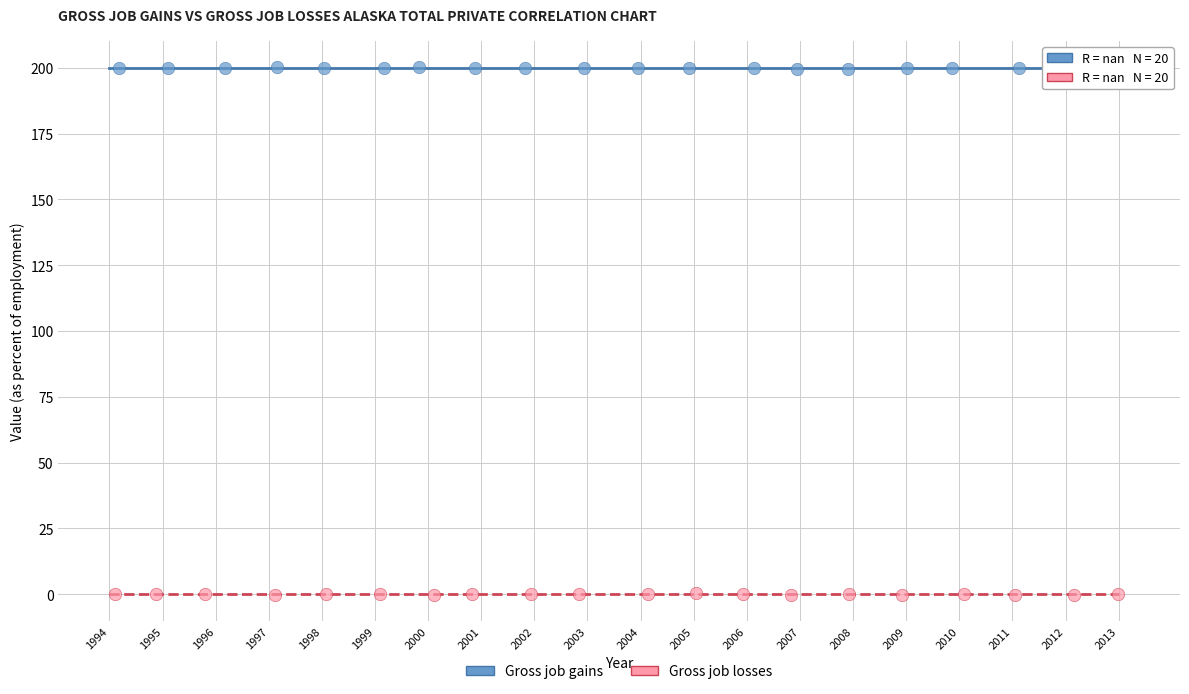

Which series contains the lowest Y value?

Gross job losses